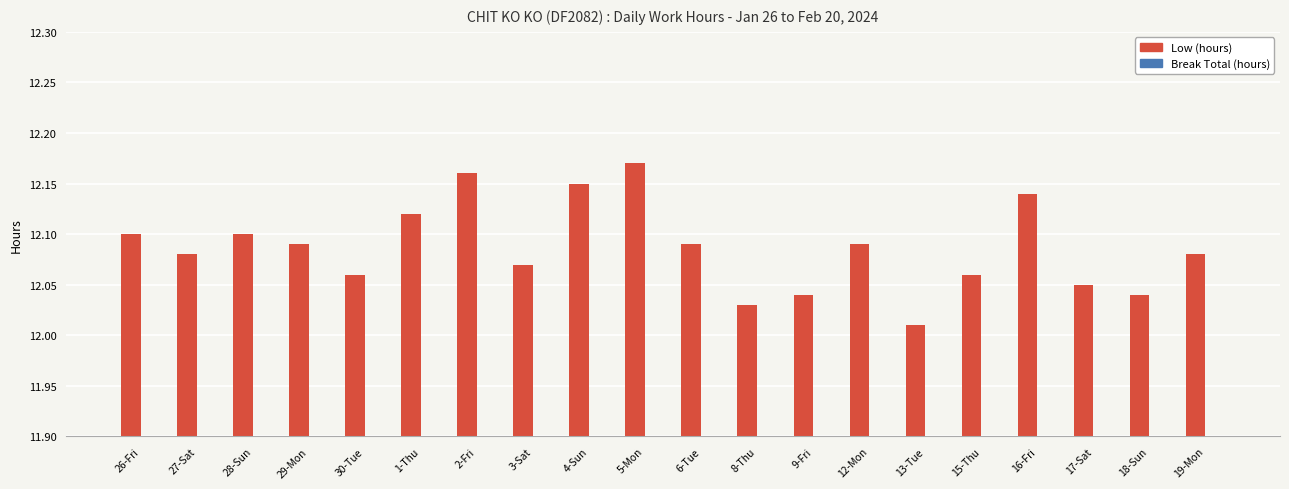

What is the difference between the highest and lowest values at 18-Sun?

11.2